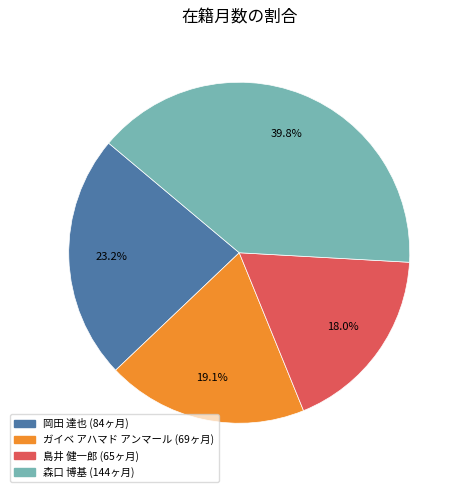

What portion of the pie excludes 岡田 達也?

76.8%